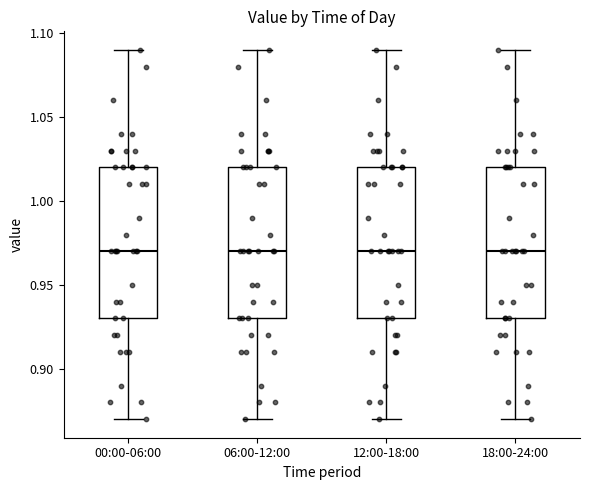

Where does the upper whisker of the box for 18:00-24:00 end on the y-axis? The values are not printed on the chart, so give them approximately, as read against the axis.

1.09